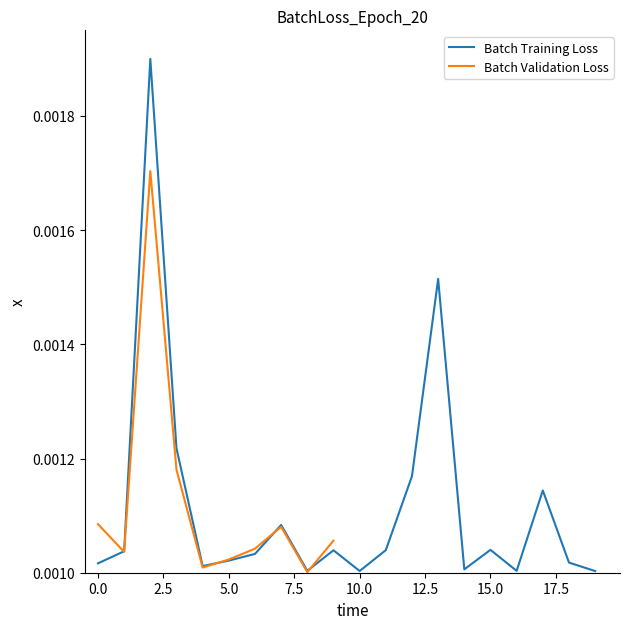

Between 6 and 13, which is larger?

13